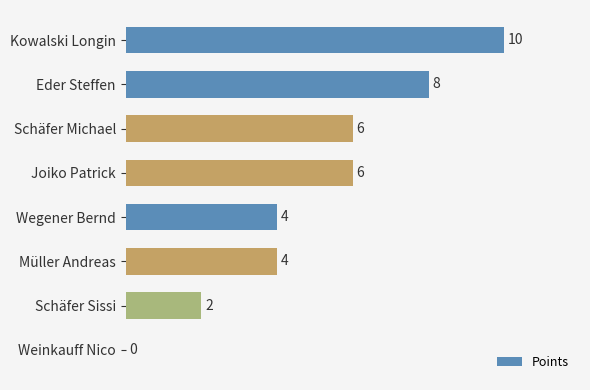

What is the greatest value displayed?

10